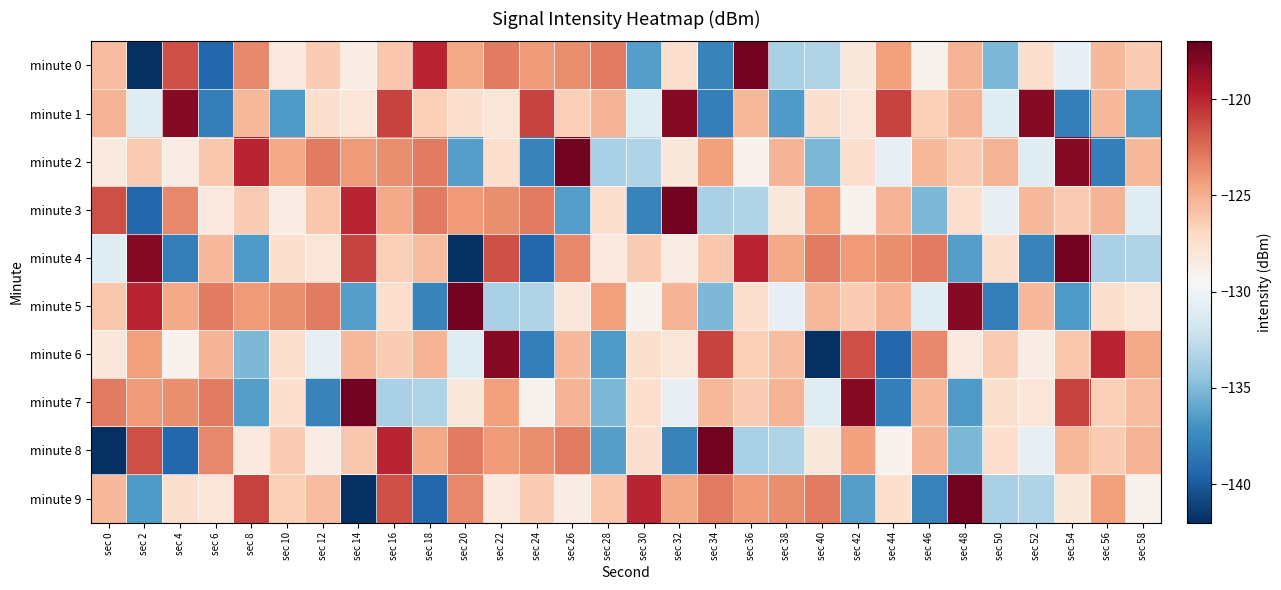

What is the spread (max minus min) of values at sec 52?

19.7